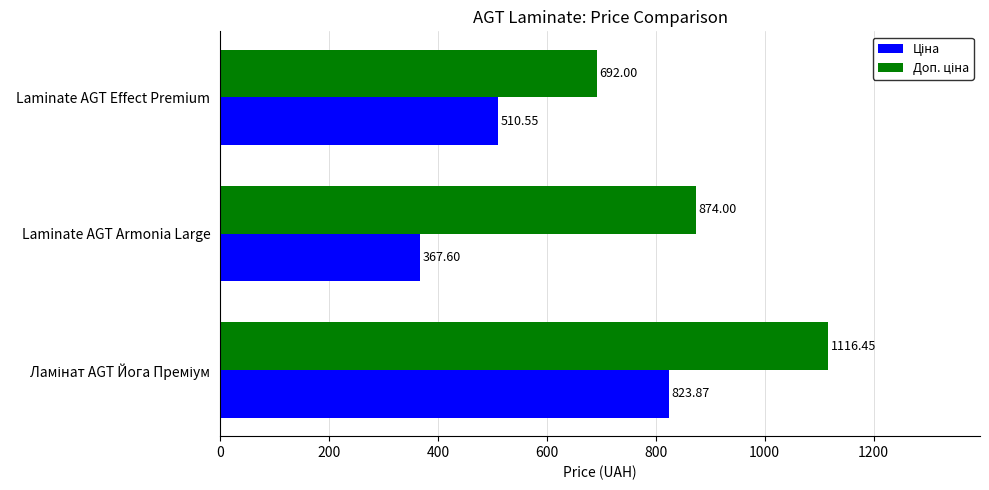

What is the difference between the highest and lowest values at Laminate AGT Armonia Large?

506.4